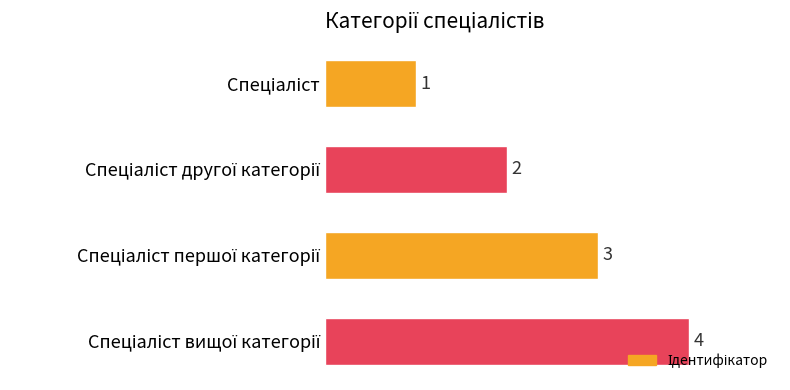

What is the value of the 2nd bar from the top?

2